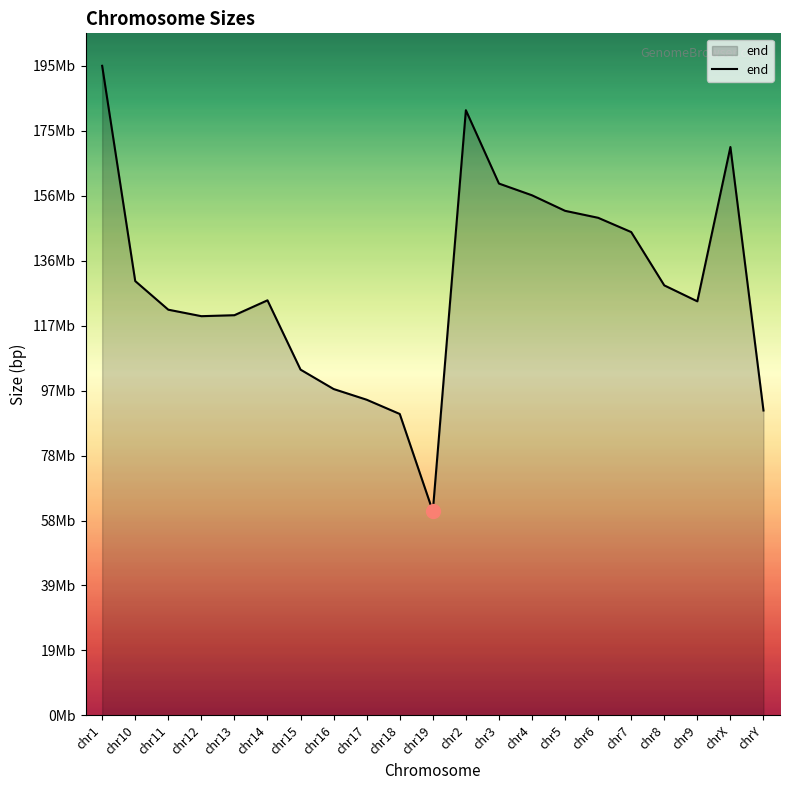

Does the chart have visible grid lines?

No